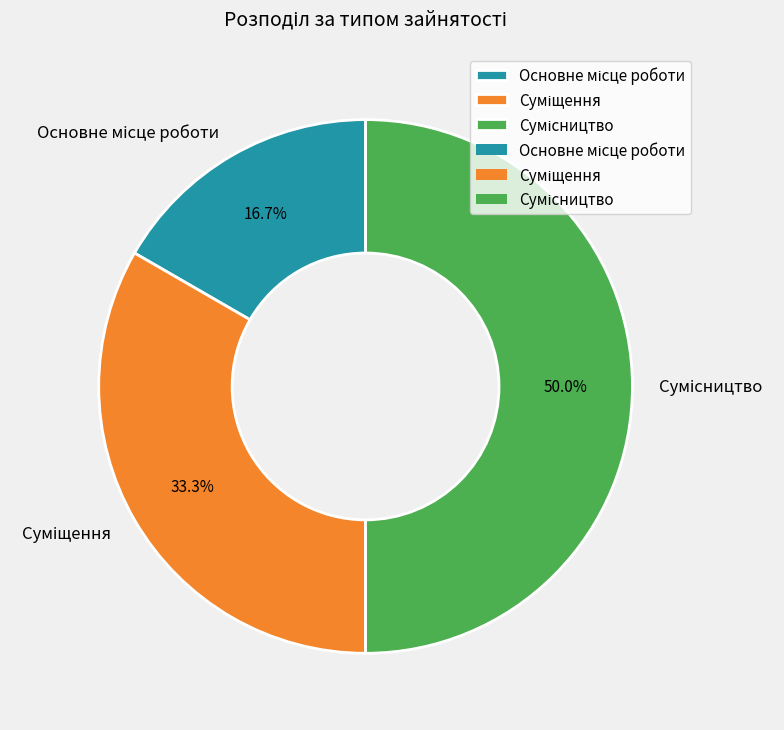

How much of the chart is everything except Основне місце роботи?

83.3%